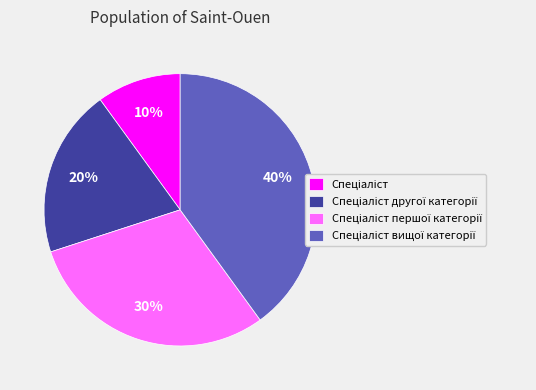

Count the number of slices in the pie.

4